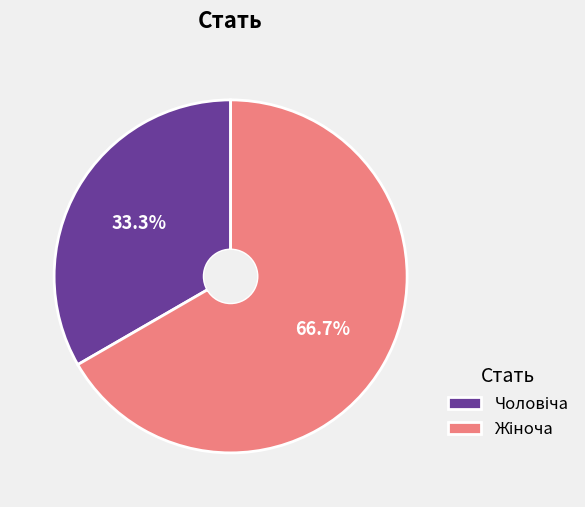

Does any single category account for the majority?

Yes